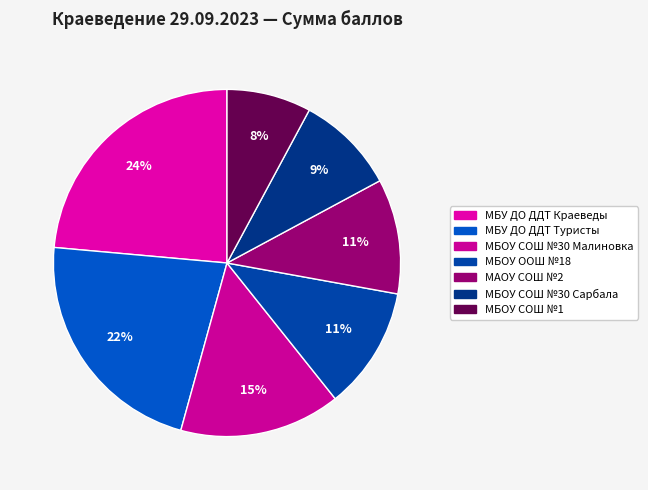

To the nearest percent, what percentage of the pie is МБУ ДО ДДТ Туристы?

22%